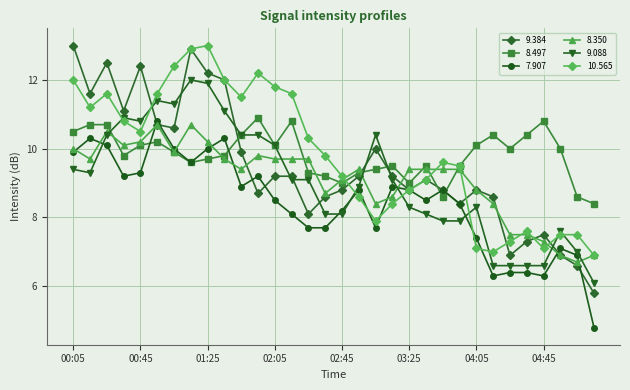

What is the value of the 9.088 point at the 7th from the left?

11.3